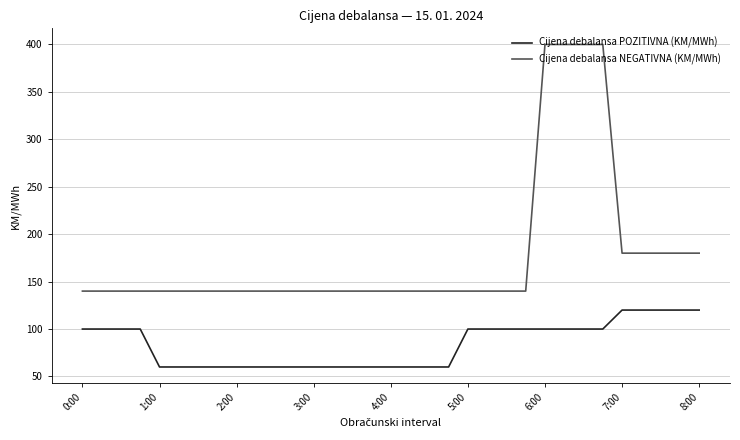

True or false: Cijena debalansa NEGATIVNA (KM/MWh) and Cijena debalansa POZITIVNA (KM/MWh) cross at least once.

False